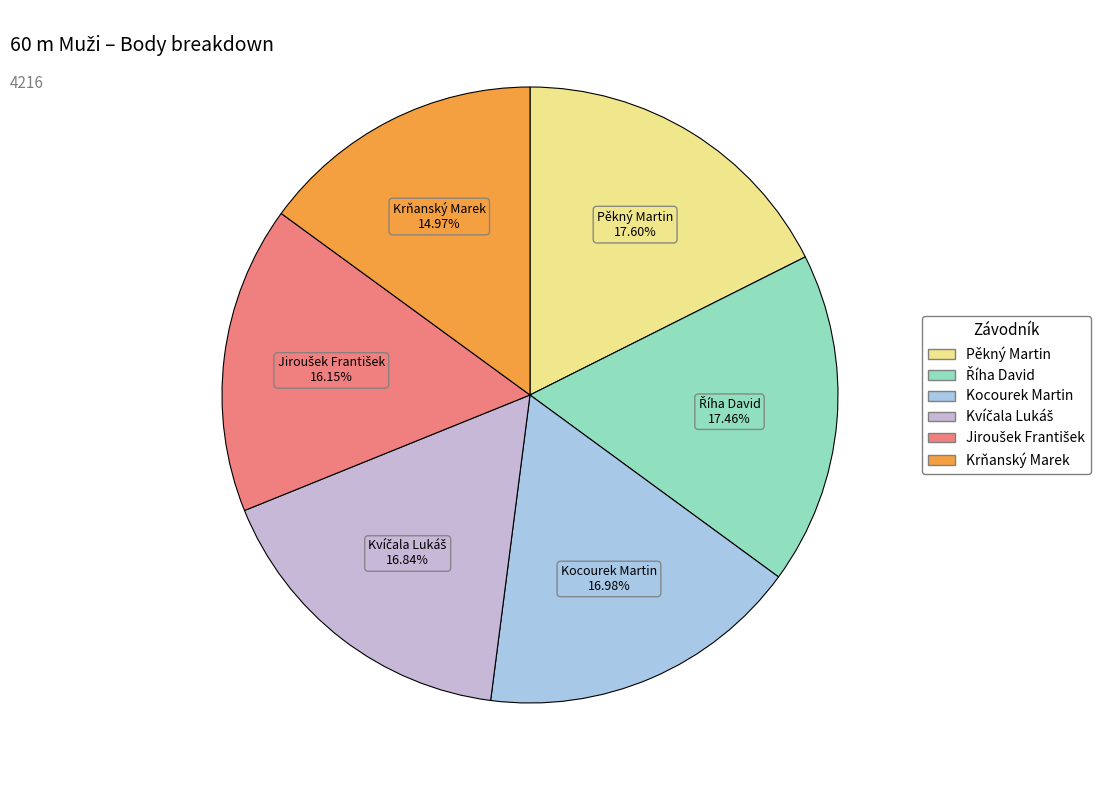

What is the ratio of the value at Pěkný Martin to the value at Krňanský Marek?

1.2